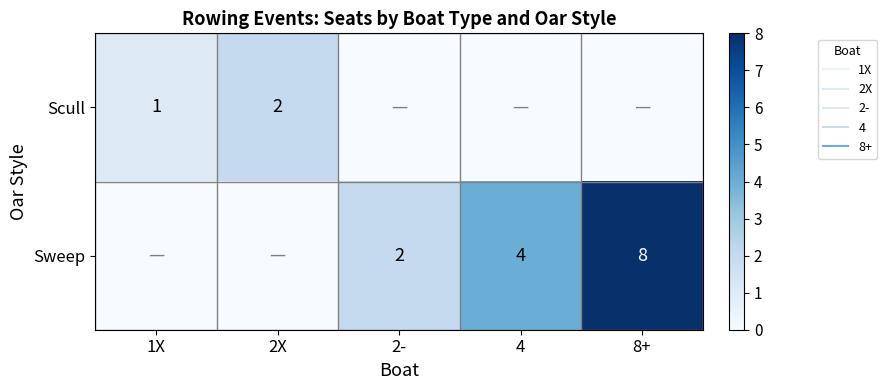

Which series changed the most between 1X and 2-?

Sweep